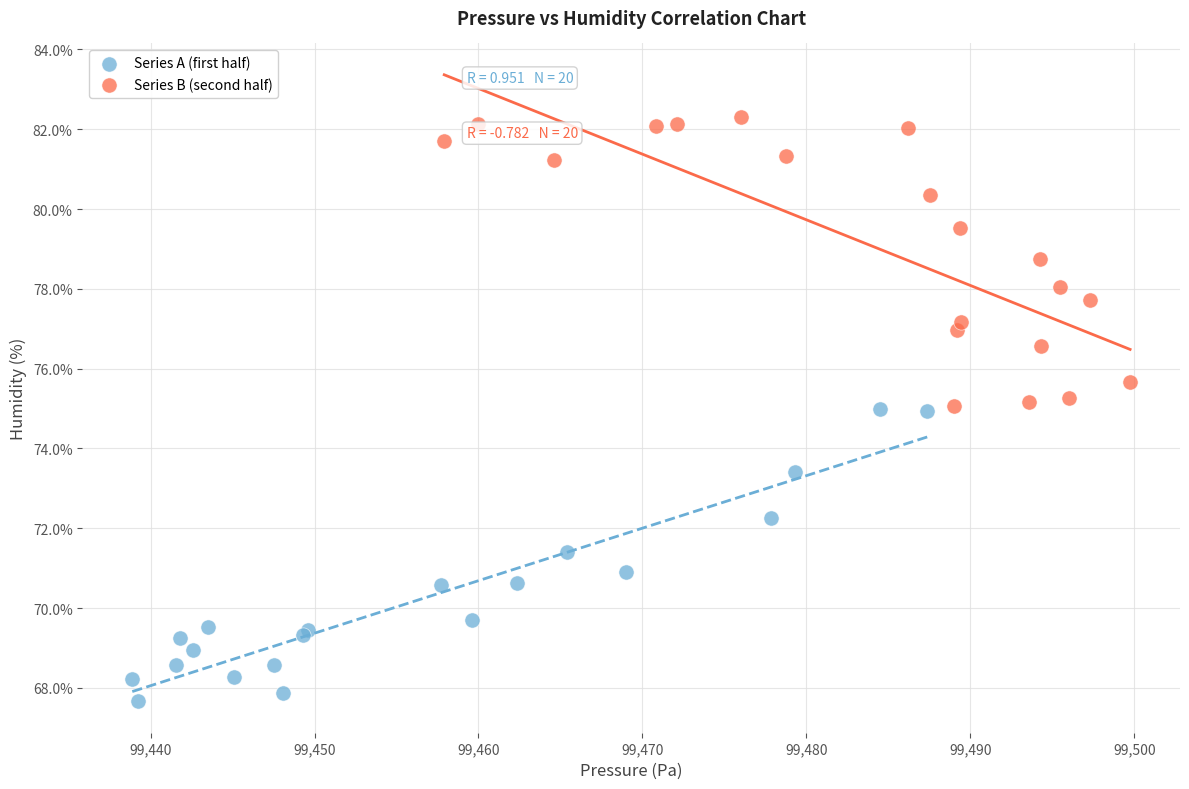

Which series reaches the maximum Y coordinate?

Series B (second half)